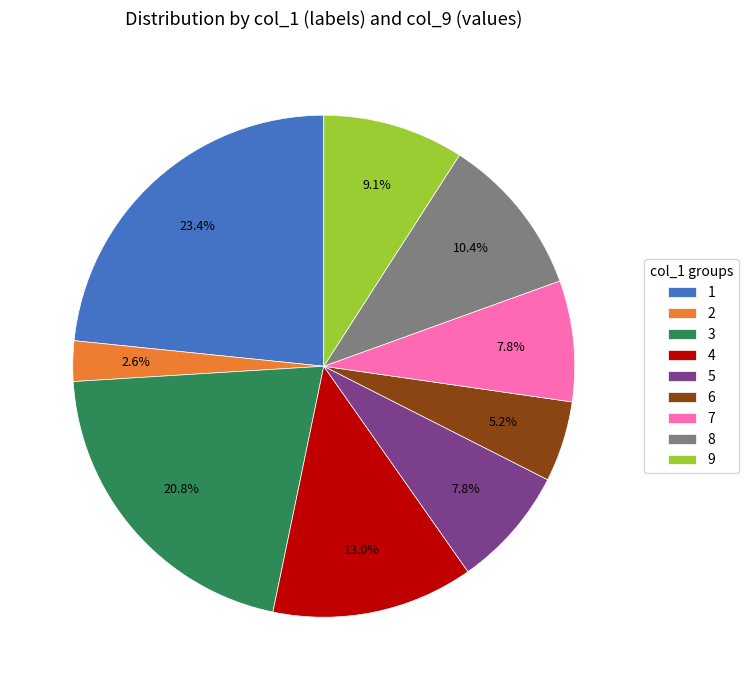

To the nearest percent, what is the average slice percentage?

11%